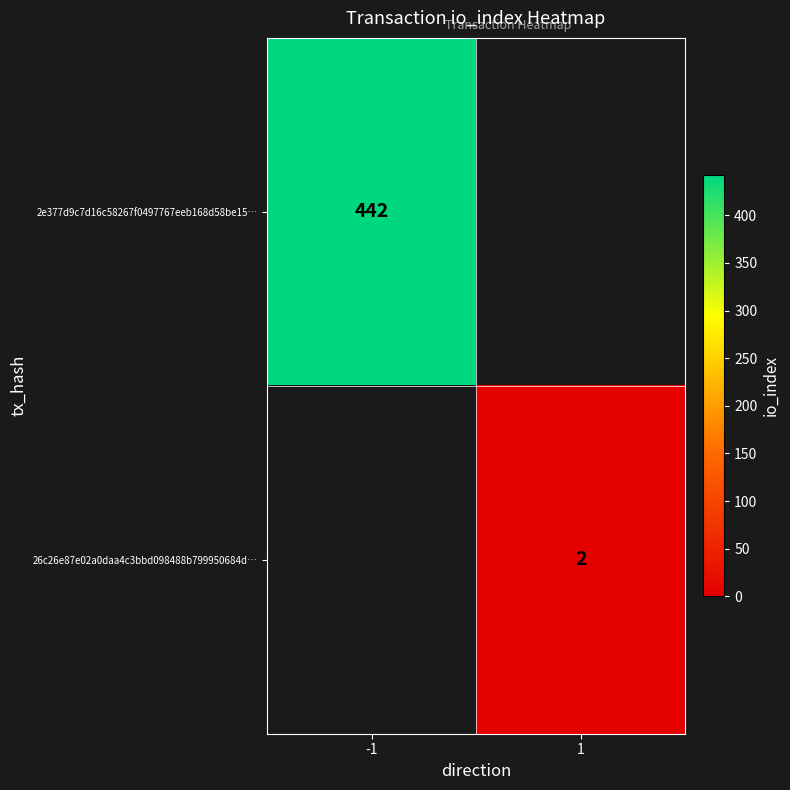

The 26c26e87e02a0daa4c3bbd098488b799950684d… series shows 1 at 1. True or false?

False